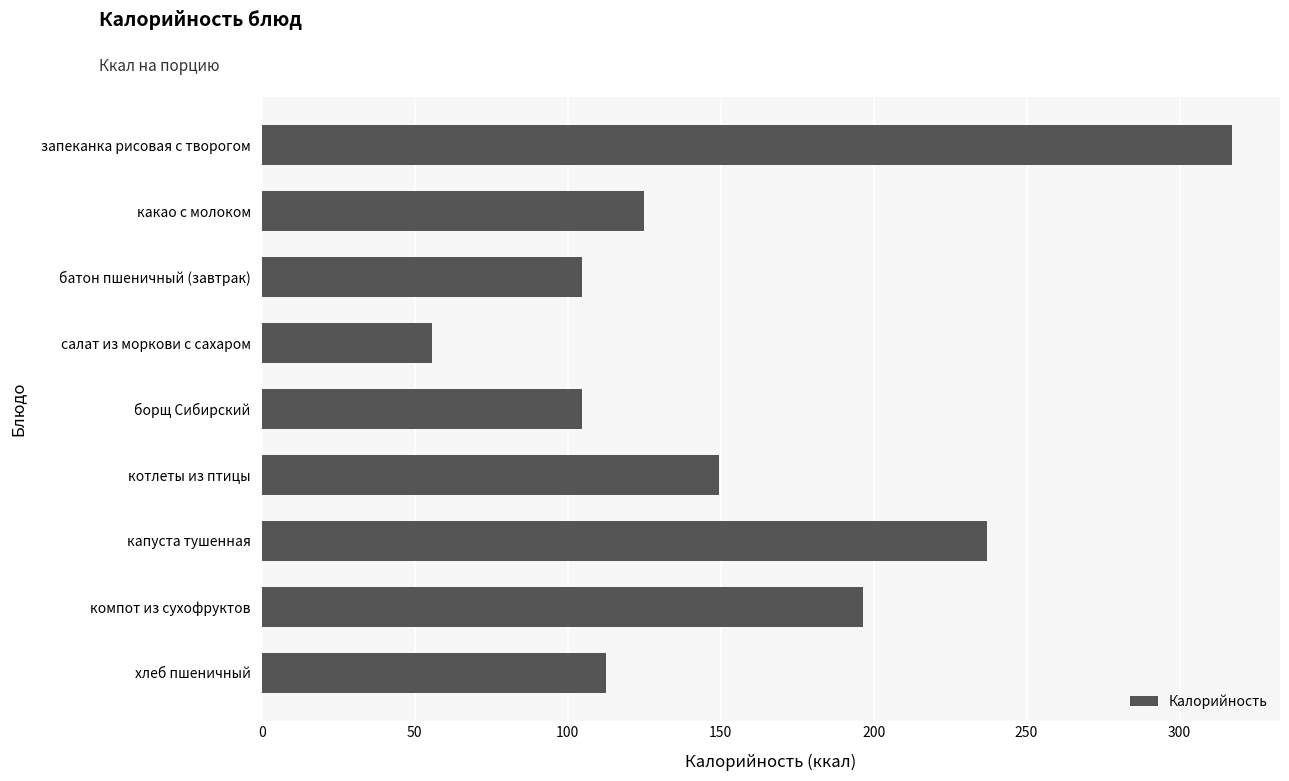

Are the bars horizontal?

Yes